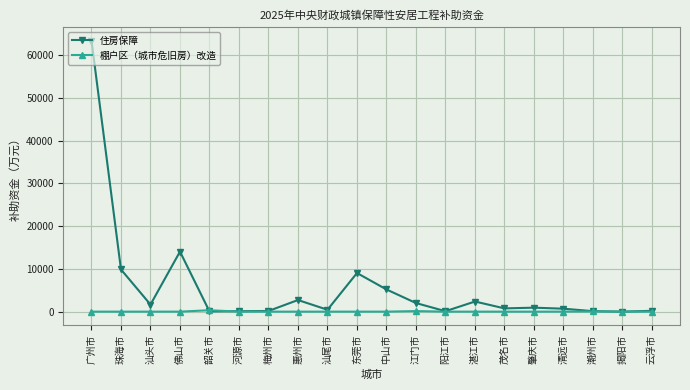

Which series has the widest spread of values?

住房保障